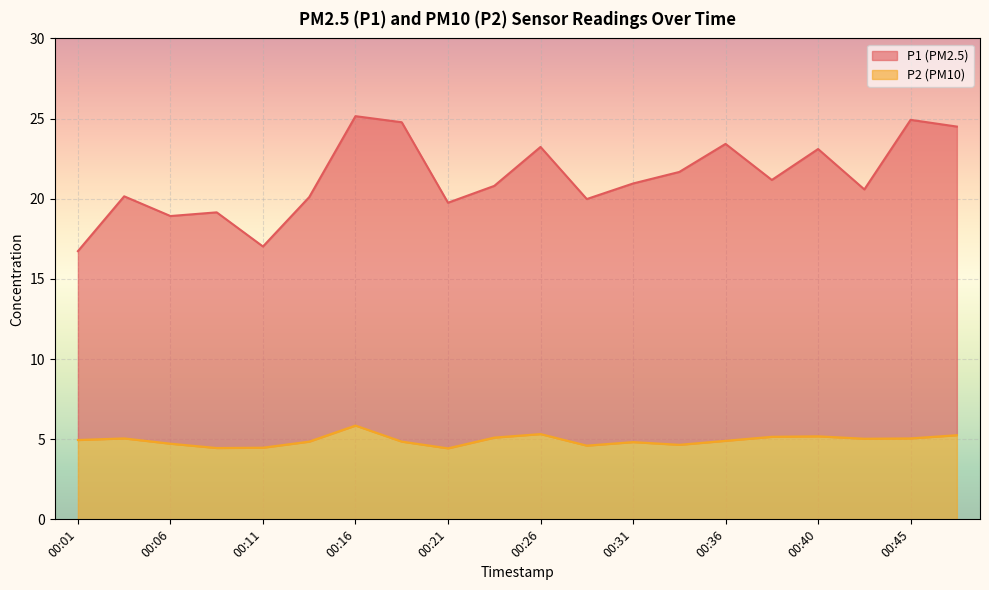

What is the difference between the second highest and minimum values in the P2 series?

0.9